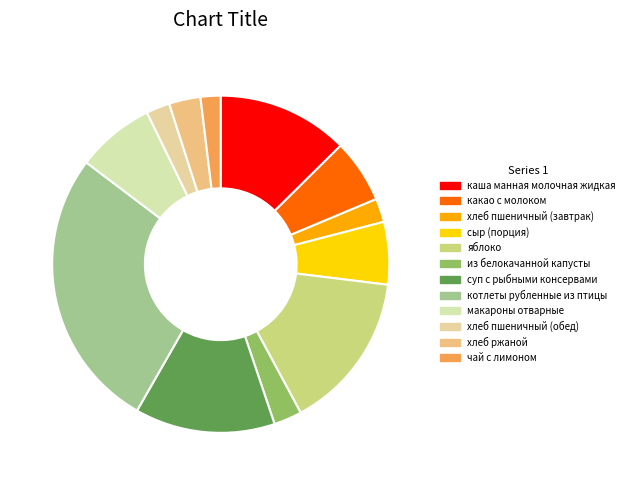

Between макароны отварные and сыр (порция), which is larger?

макароны отварные